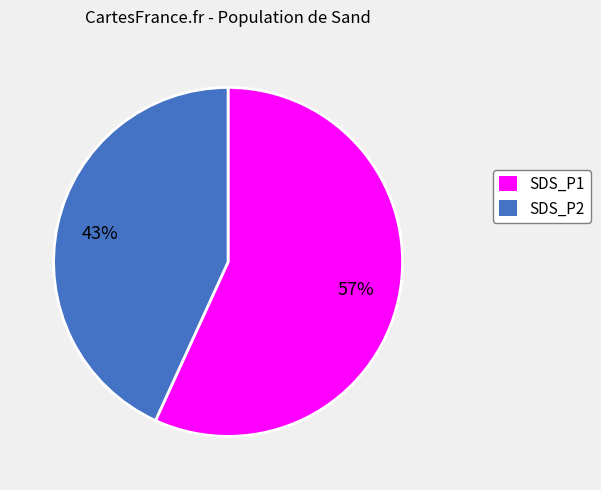

To the nearest percent, what is the combined percentage of SDS_P1 and SDS_P2?

100%